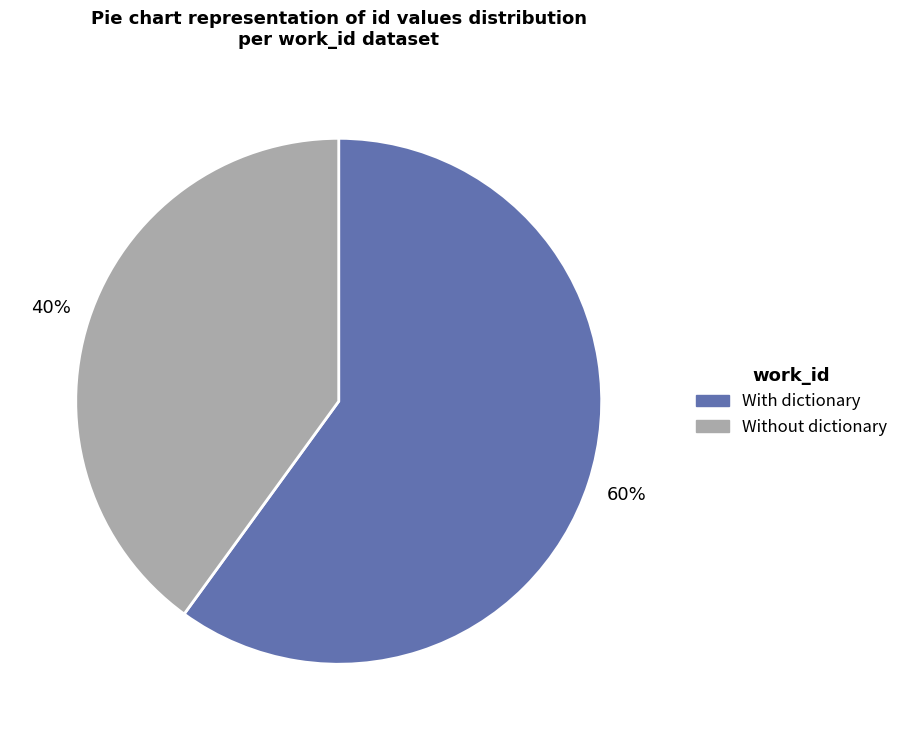

To the nearest percent, what portion does With dictionary represent?

60%